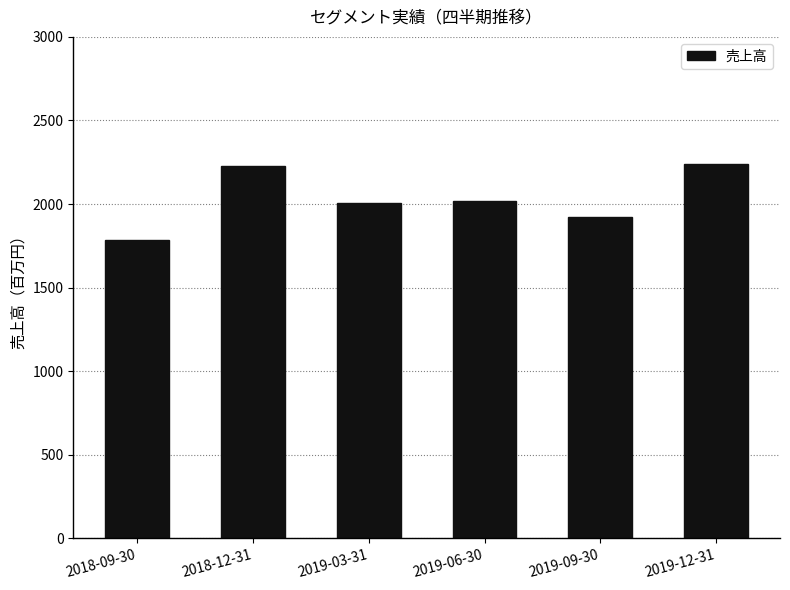

What position from the right is 2018-12-31?

5